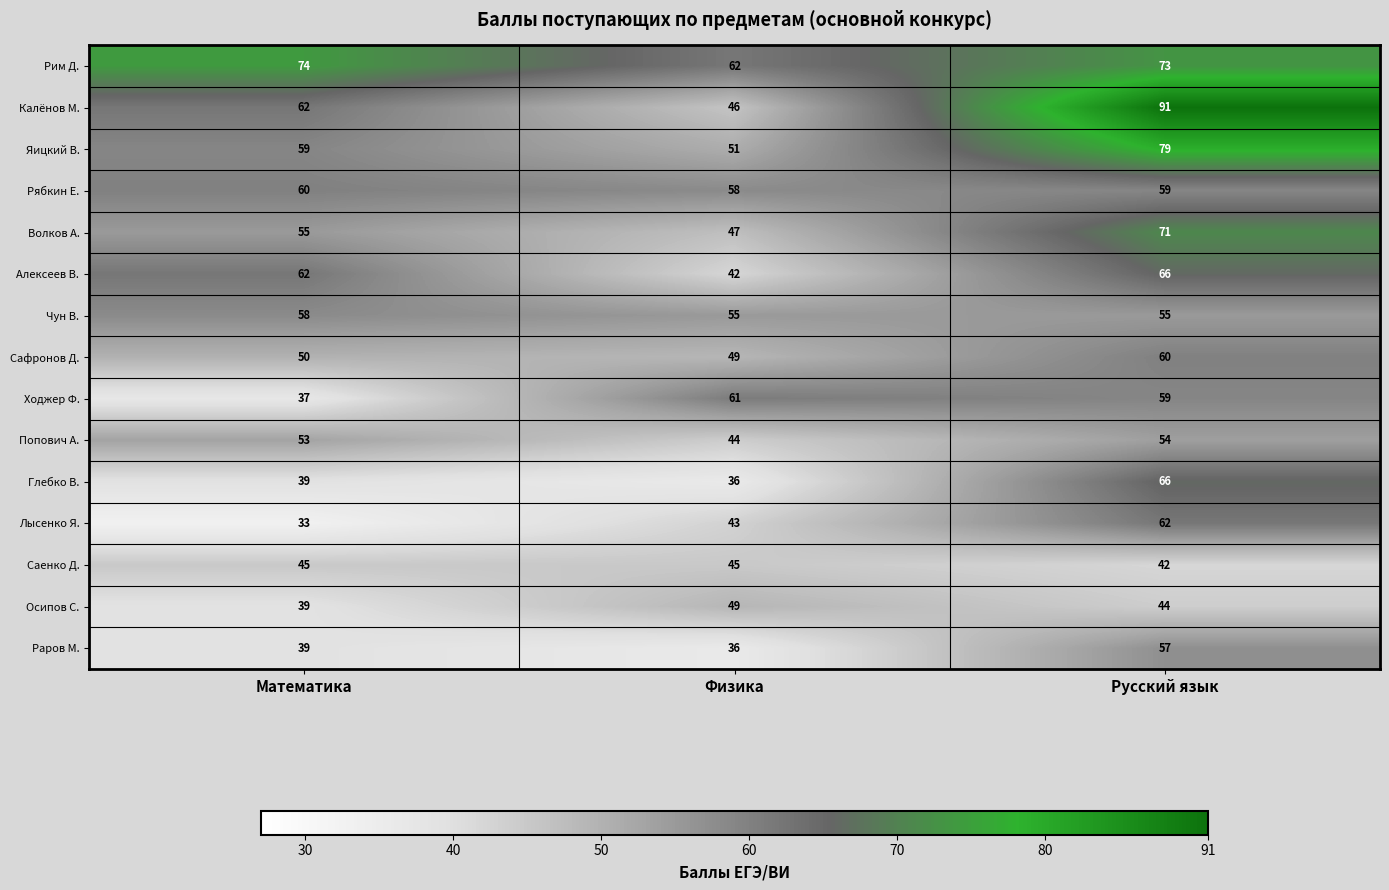

What is the difference between the maximum and minimum values in the Сафронов Д. series?

11